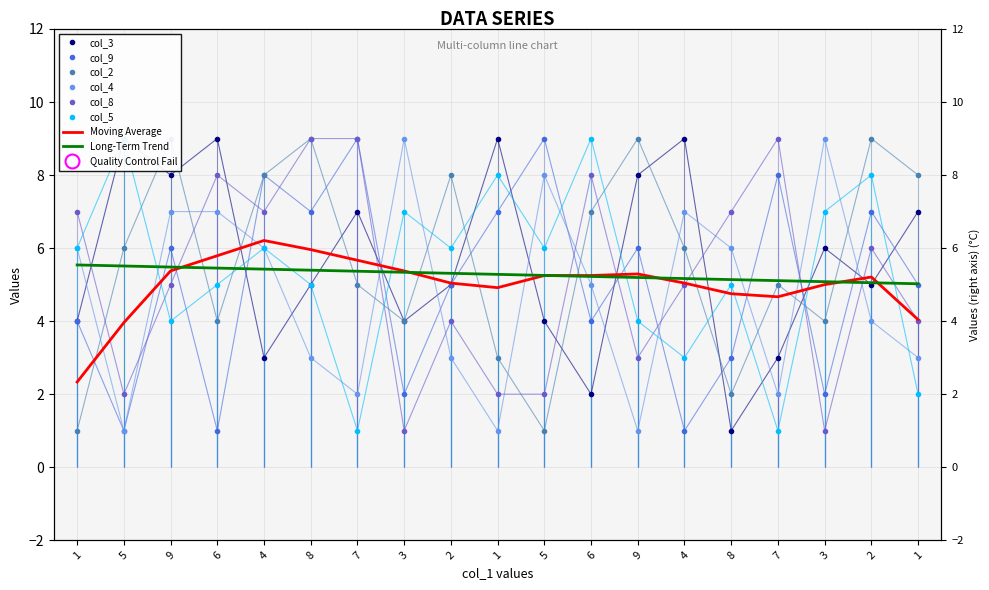

Which label corresponds to the smallest value in the chart?

8